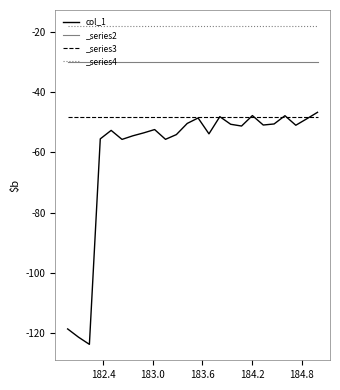

What is the greatest value displayed?

-46.7